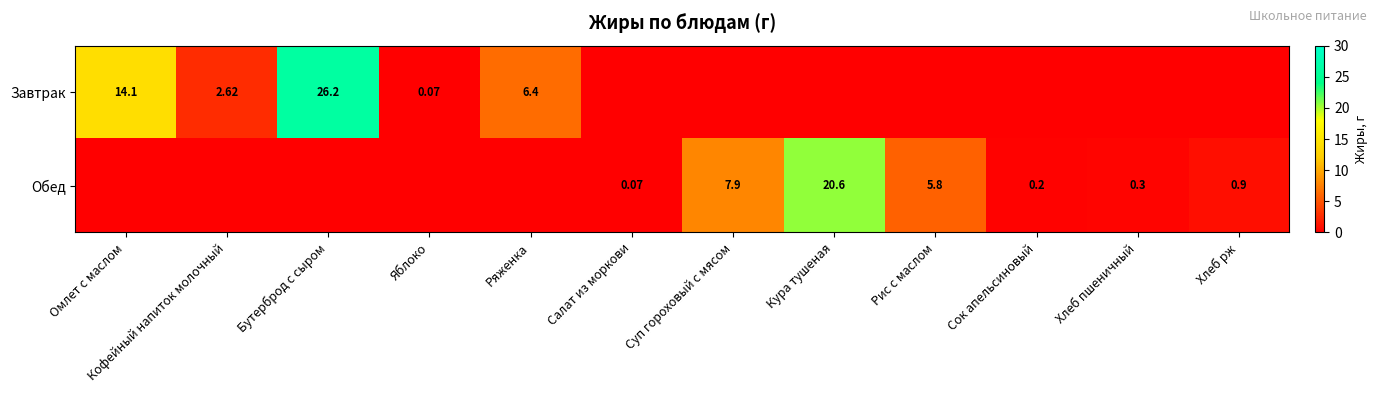

Is the value of Завтрак at Яблоко greater than the value of Обед at Кофейный напиток молочный?

Yes